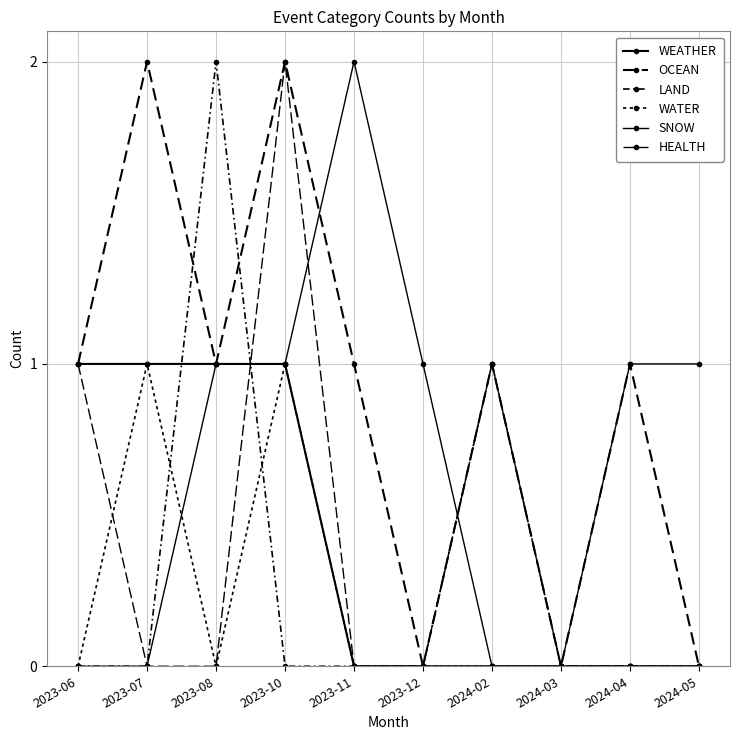

What position from the right is 2024-04?

2